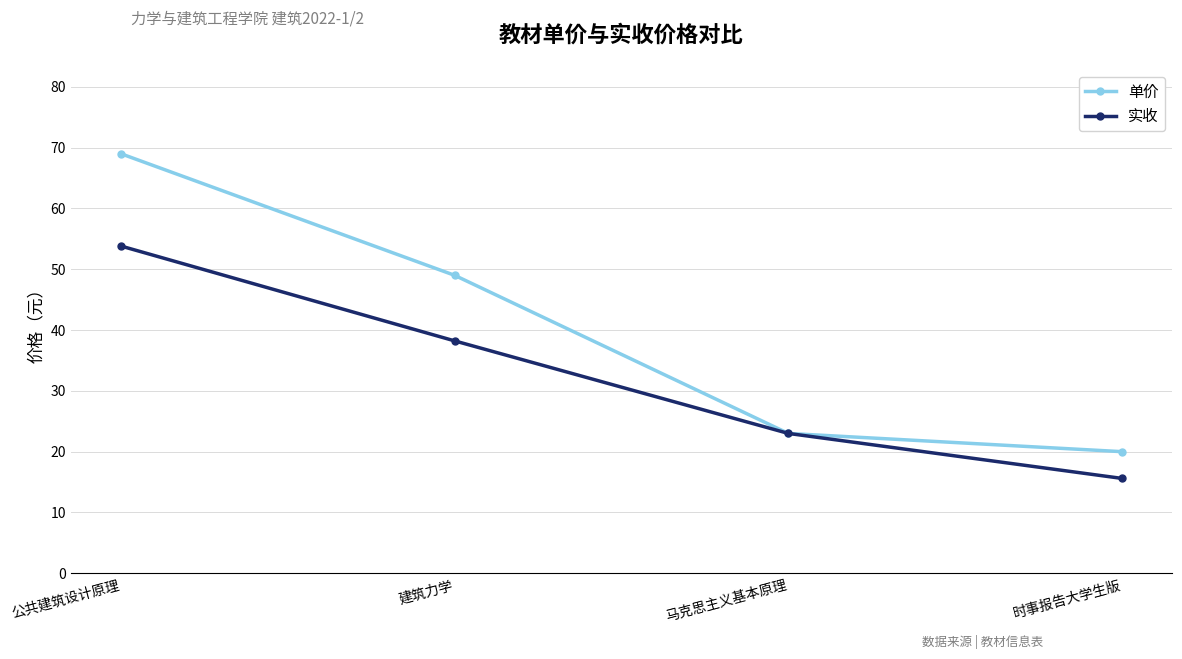

The 单价 series shows 69.0 at 公共建筑设计原理. True or false?

True